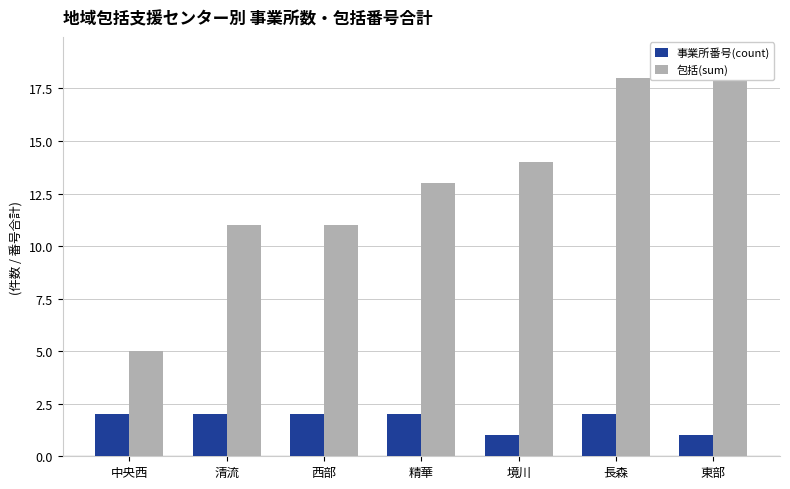

What position from the right is 長森?

2